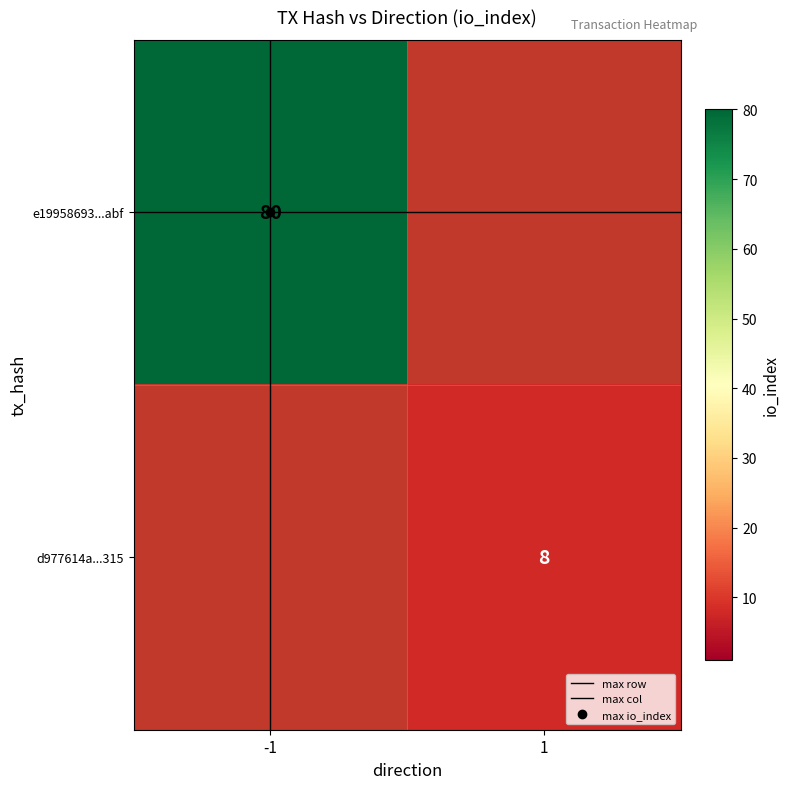

What is the maximum value shown in the chart?

80.0